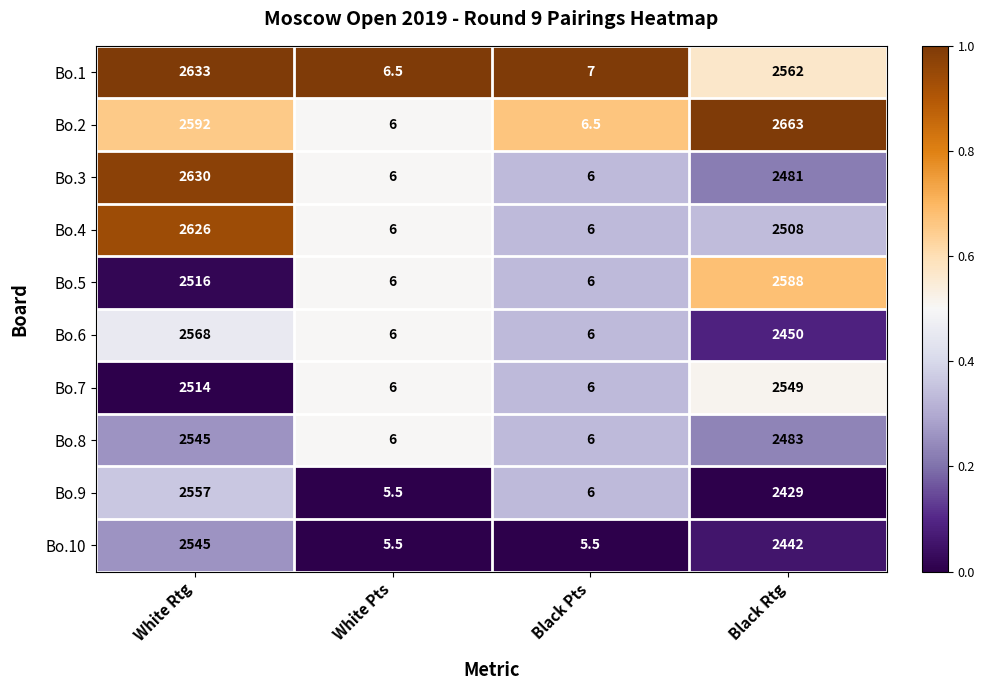

Which series has the largest range (max minus min)?

Bo.2